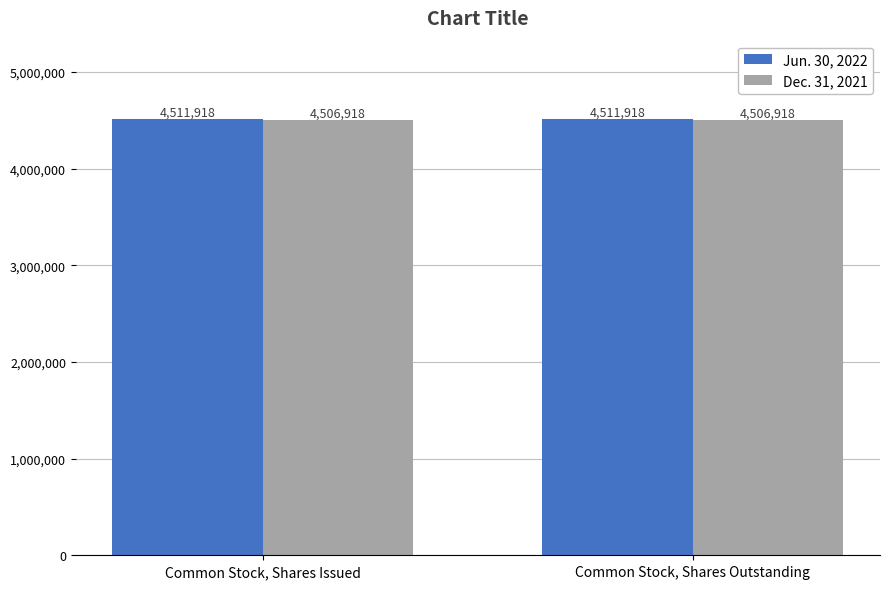

What is the spread (max minus min) of values at Common Stock, Shares Issued?

5000